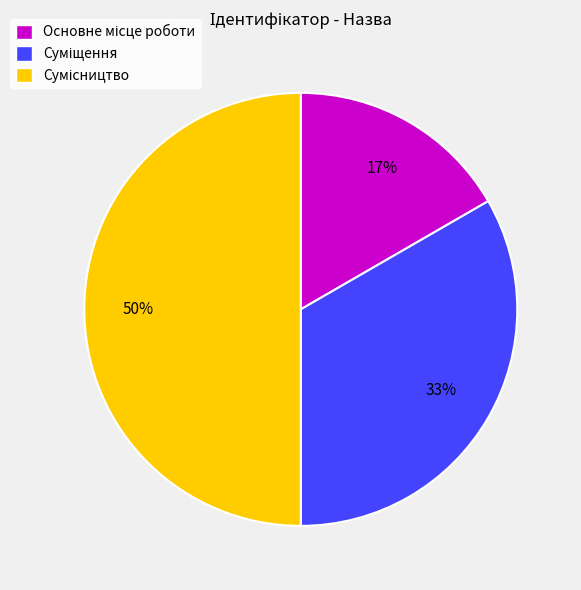

To the nearest percent, what is the difference between the largest and smallest slice percentages?

33%